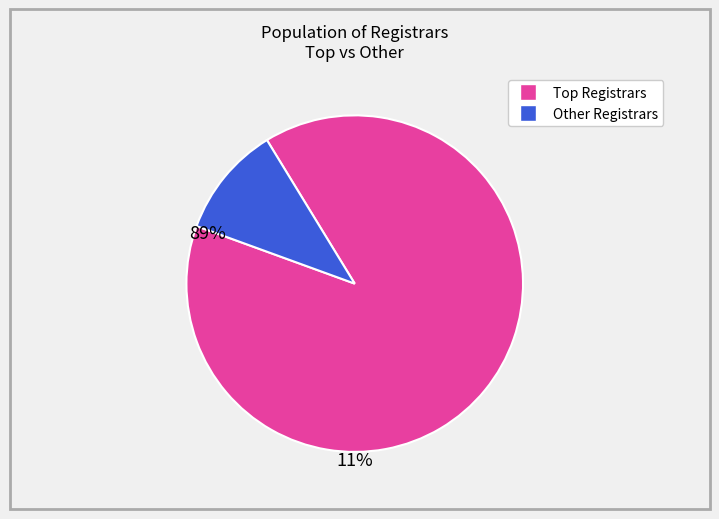

Is there a majority slice in this chart?

Yes